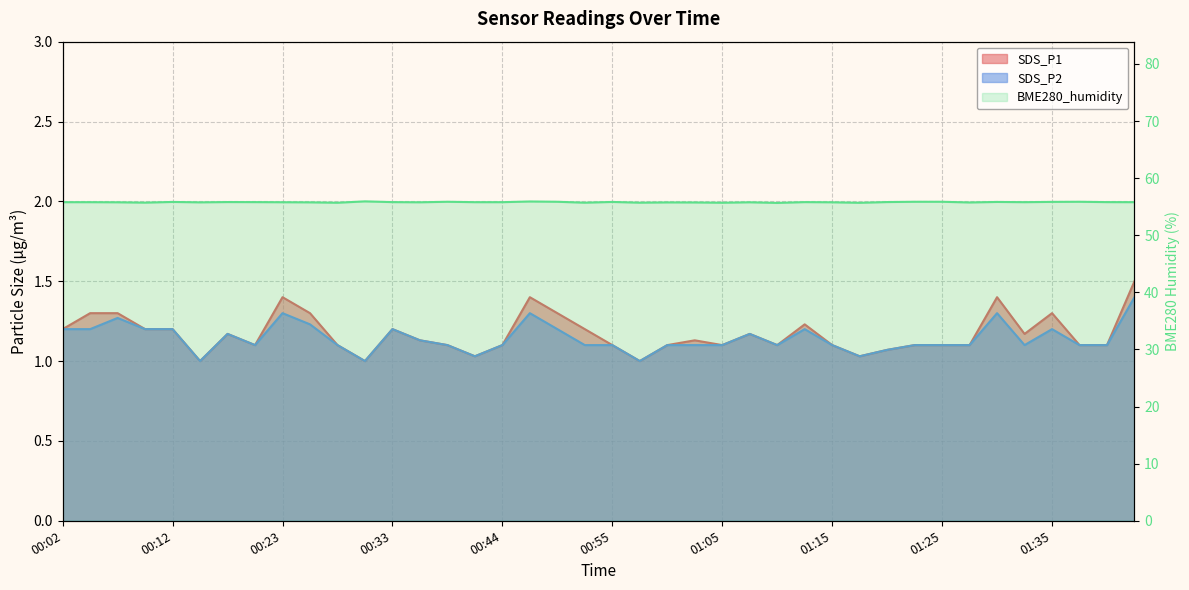

Is the value of SDS_P2 at 00:20 greater than the value of BME280_humidity at 00:10?

No